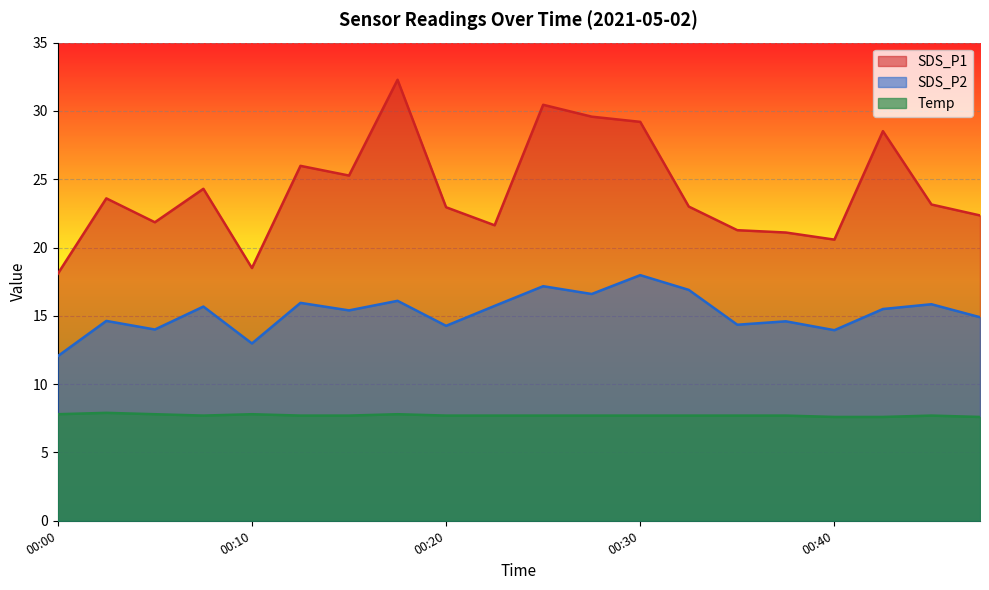

In Temp, how many points are lower than both neighbors (excluding endpoints)?

1